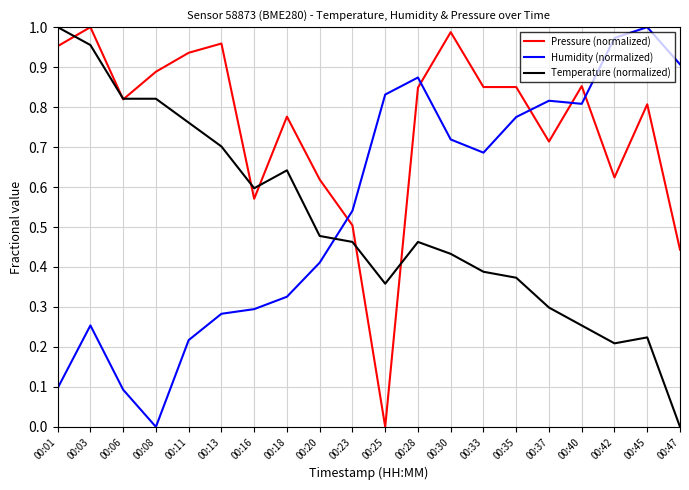

What is the total value across all series at 00:23?

1.5